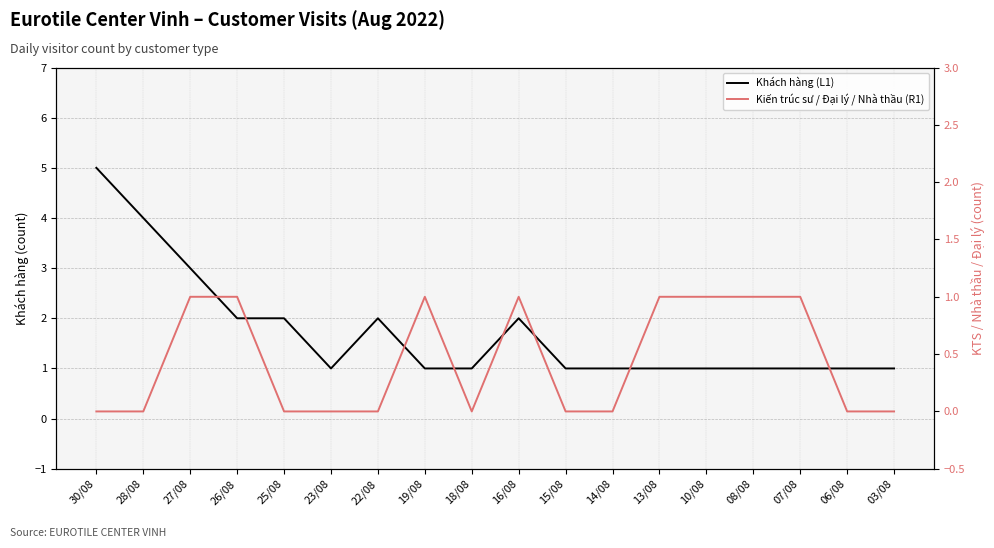

At which category does Kiến trúc sư / Đại lý / Nhà thầu (R1) reach its first local valley?

18/08